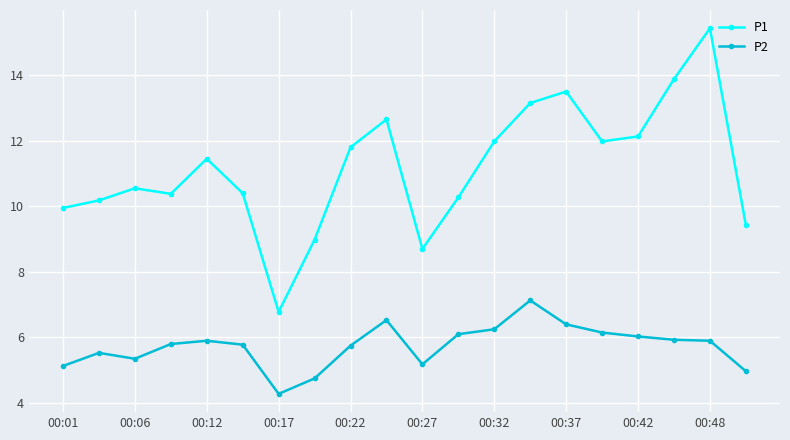

How many data points in P1 are less than 11?

10